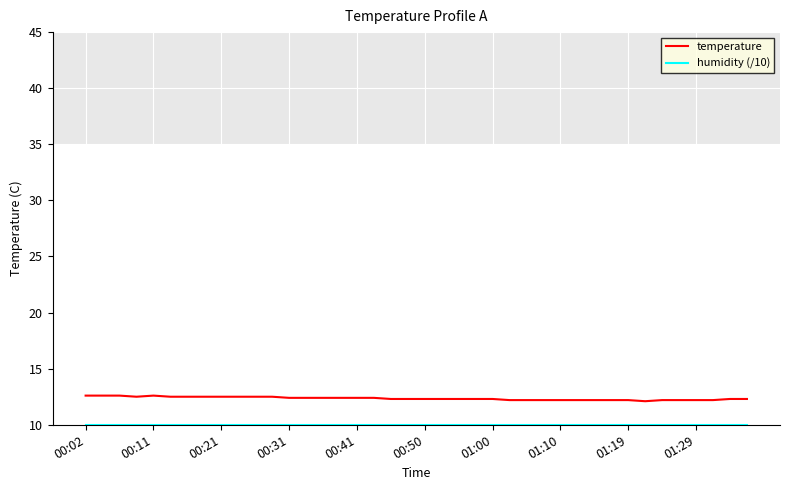

What is the greatest value displayed?

12.6